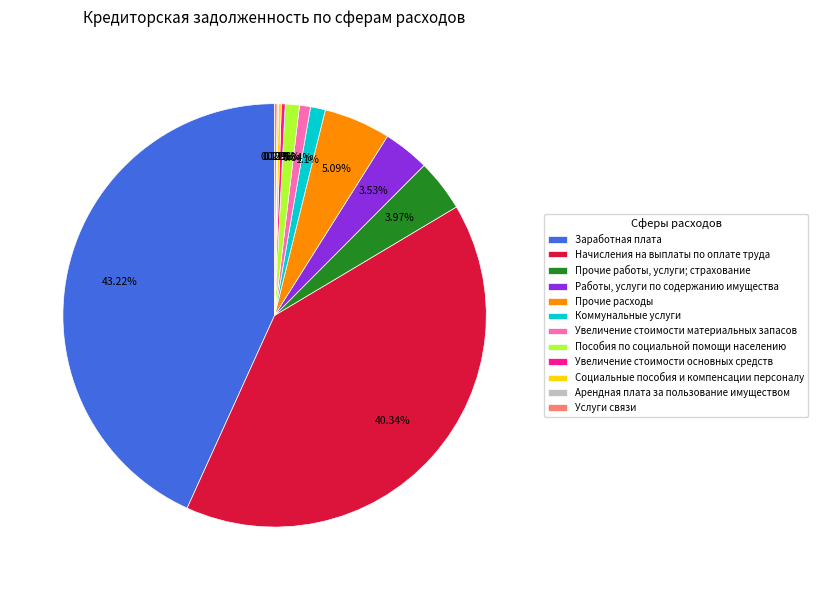

Approximately how many times larger is the value at Прочие расходы compared to Пособия по социальной помощи населению?

4.7